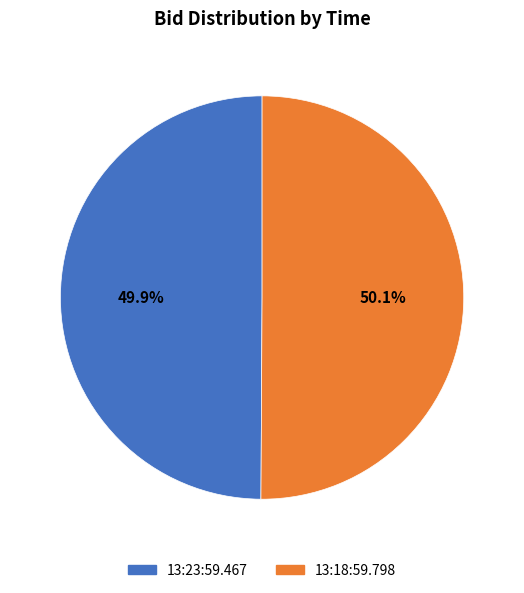

The 13:23:59.467 slice represents 55% of the pie. True or false?

False